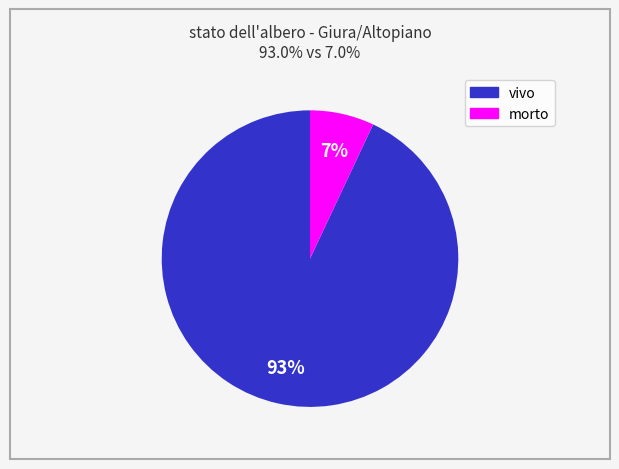

Is there a majority slice in this chart?

Yes